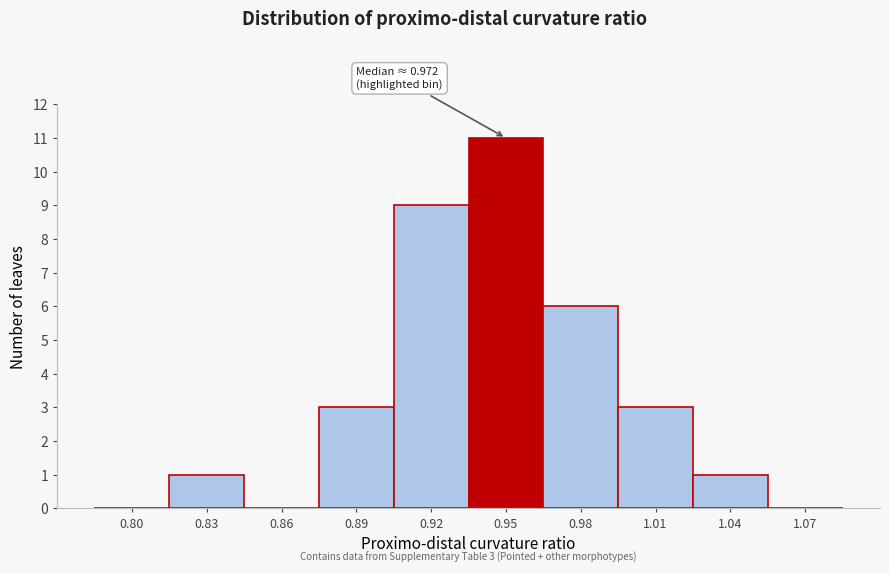

Reading right to left, what are all the values shown in this chart?

1.07=0	1.04=1	1.01=3	0.98=6	0.95=11	0.92=9	0.89=3	0.86=0	0.83=1	0.80=0